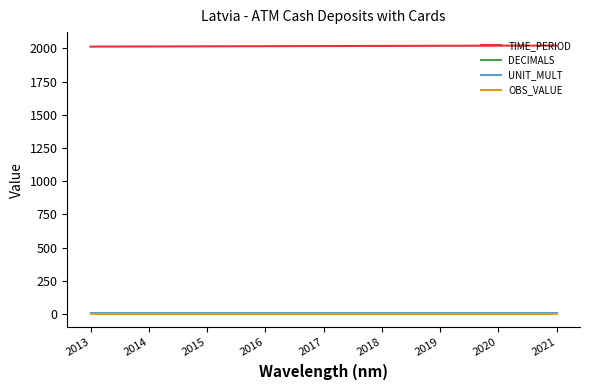

What is the maximum value for DECIMALS?

3